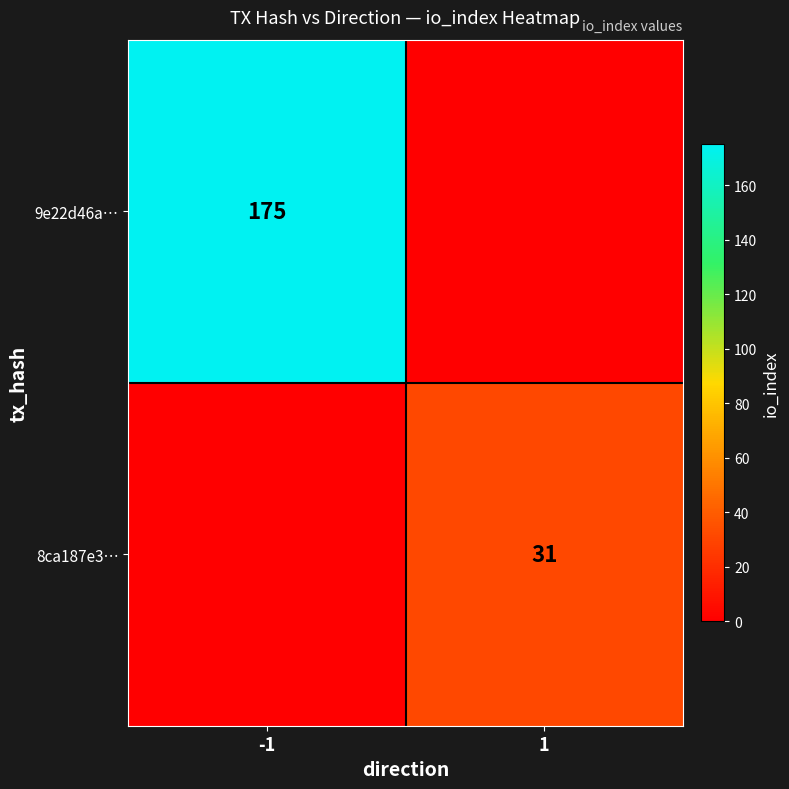

The value of 9e22d46a… at -1 is 175. True or false?

True